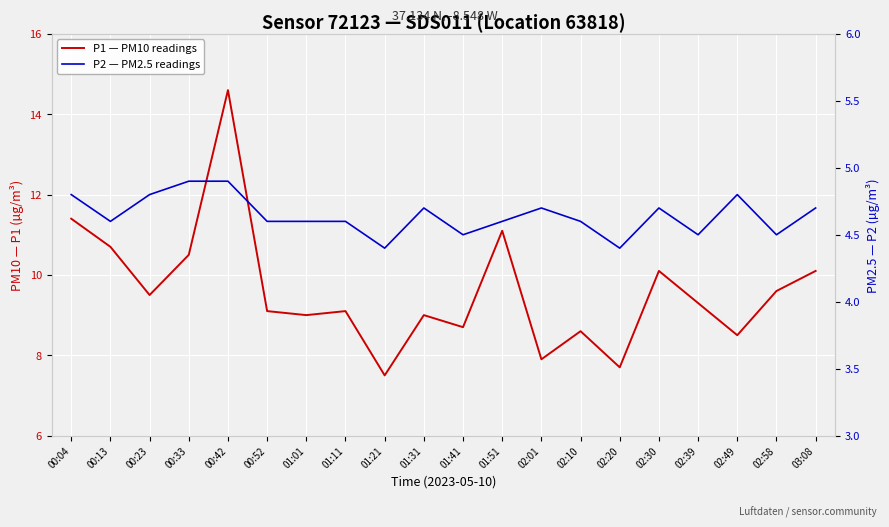

Where is P2 — PM2.5 readings nearest to the value 4?

01:21